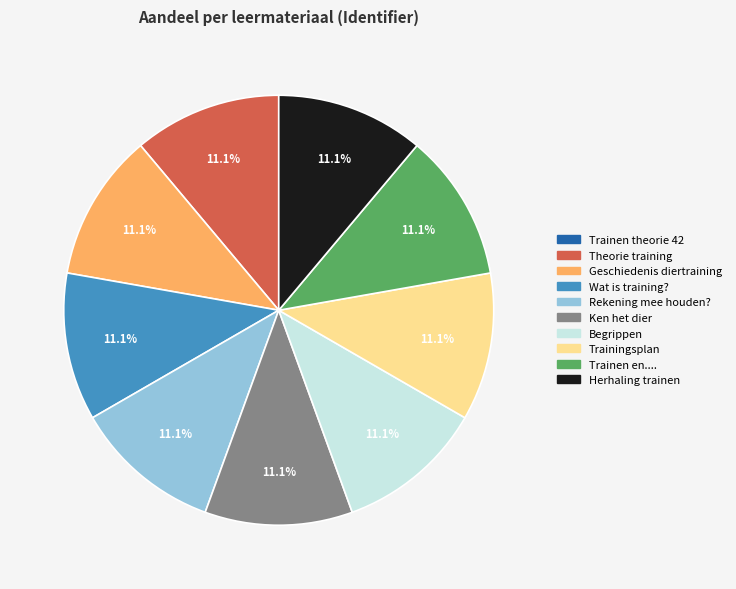

Is there a majority slice in this chart?

No